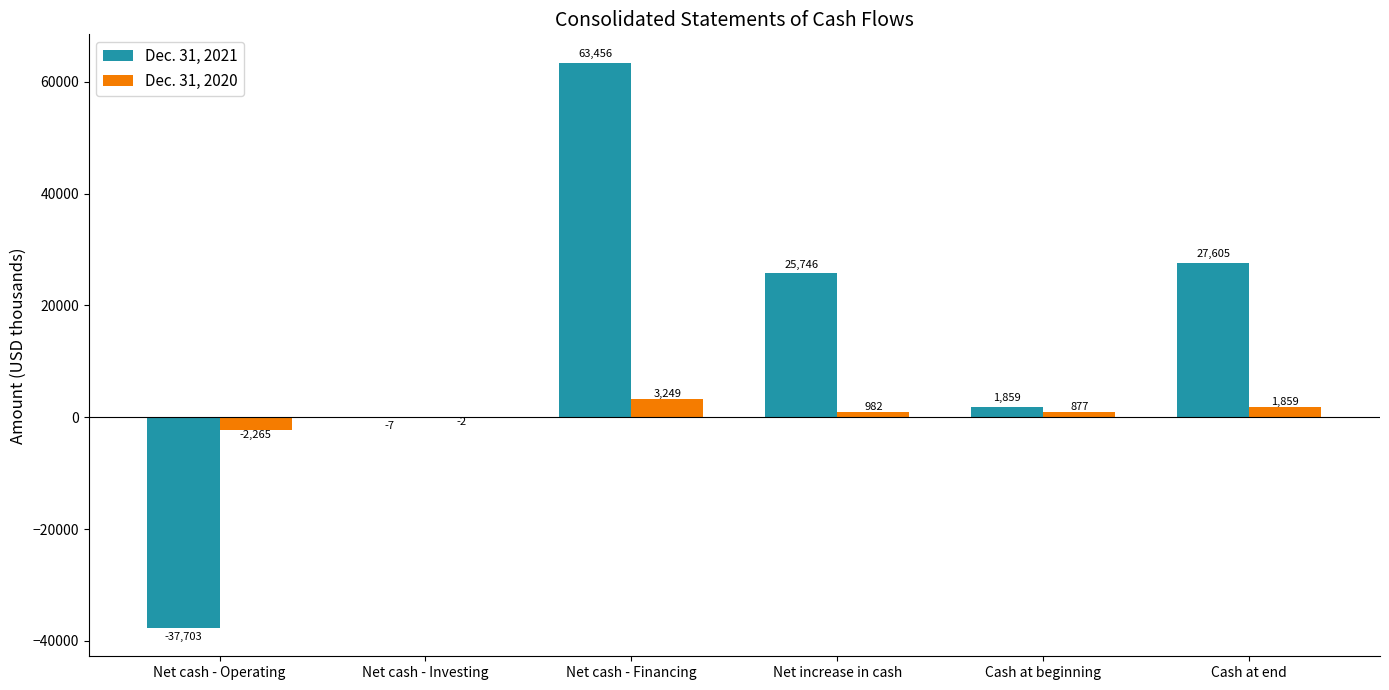

At which category does the chart reach its peak across all series?

Net cash - Financing